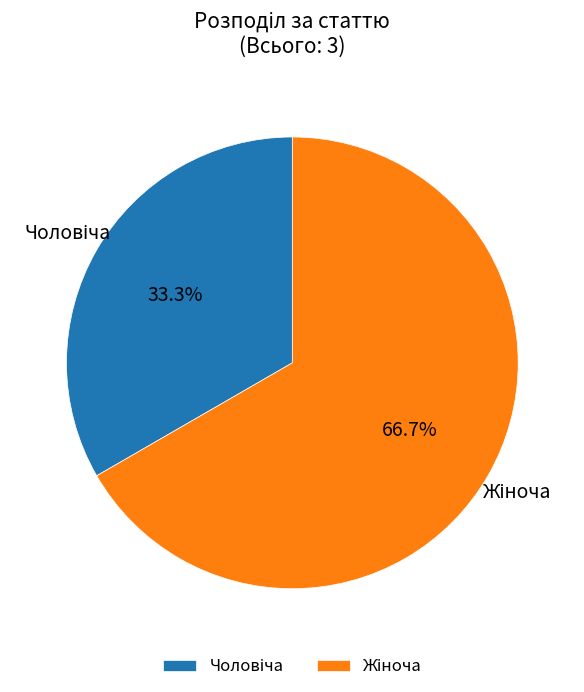

Is there any slice that represents more than half of the pie?

Yes